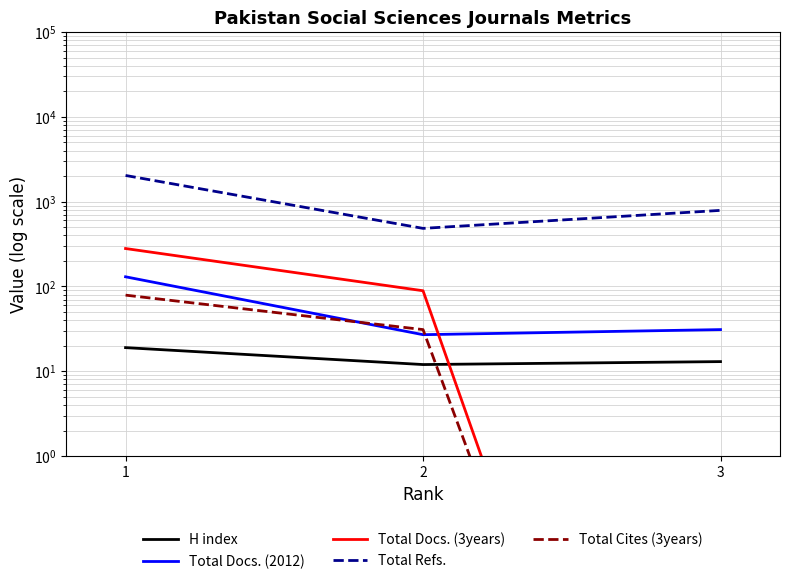

Which series has the largest range (max minus min)?

Total Refs.